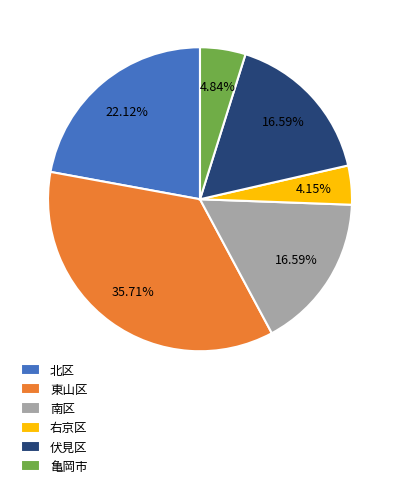

Is there any slice that represents more than half of the pie?

No